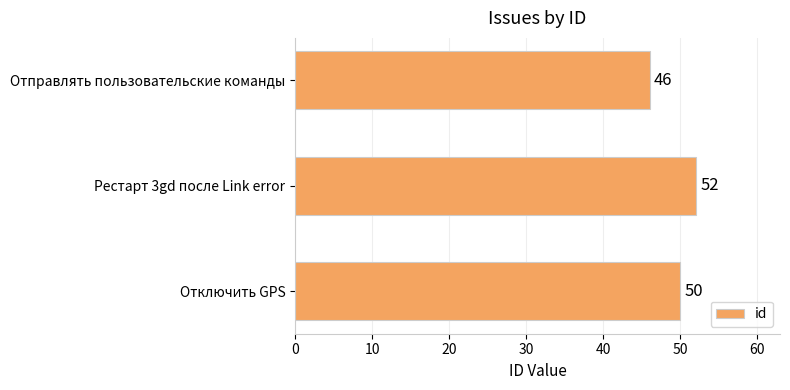

Rank the categories by value from lowest to highest.

Отправлять пользовательские команды, Отключить GPS, Рестарт 3gd после Link error